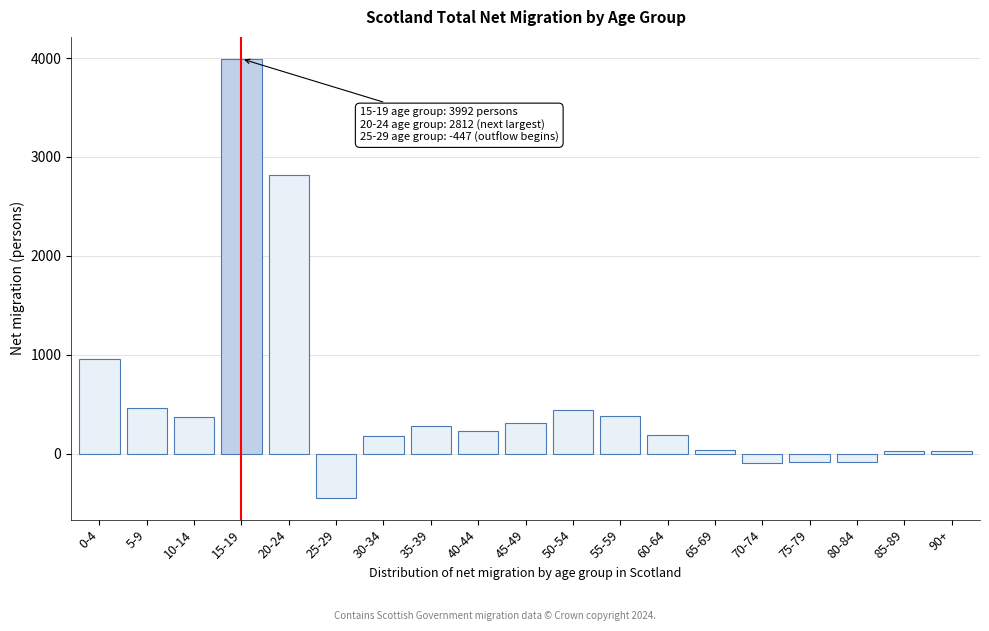

At which label is the value closest to 1772?

0-4